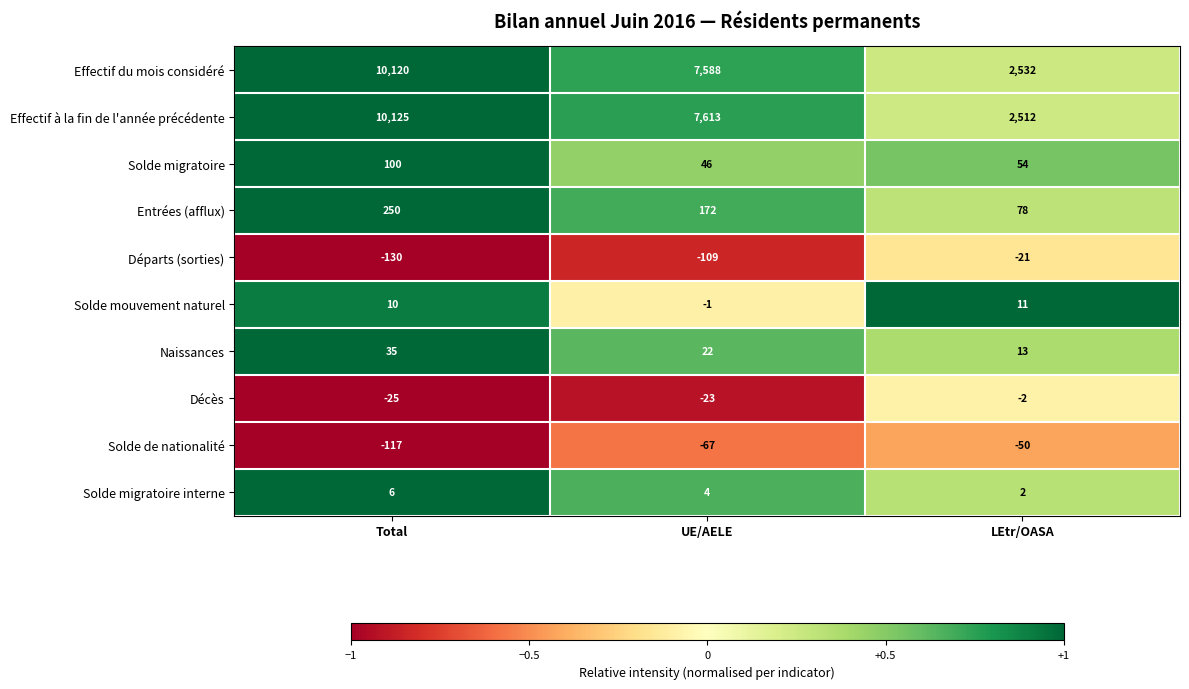

Which series has the largest total across all categories?

Effectif à la fin de l'année précédente